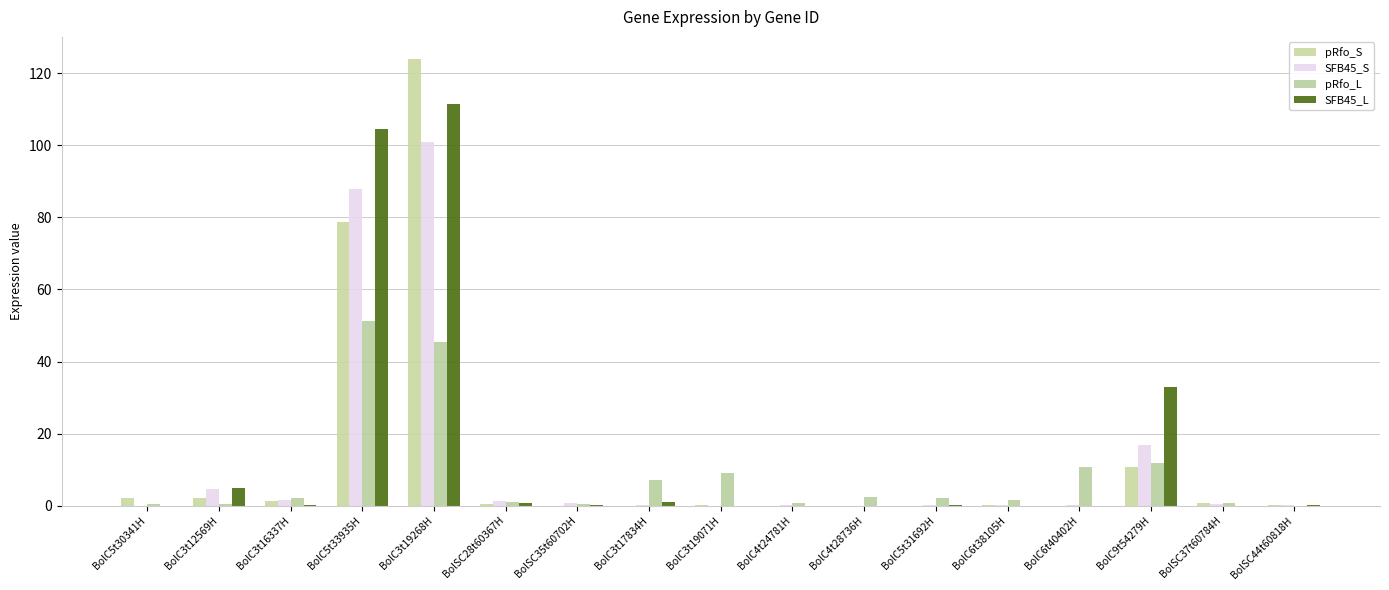

Reading right to left, list all the values displayed in this chart.

pRfo_S: 0.1	0.7	10.8	0.0	0.1	0.0	0.0	0.0	0.1	0.0	0.0	0.4	123.9	78.7	1.3	2.0	2.1
SFB45_S: 0.1	0.4	16.8	0.1	0.1	0.1	0.0	0.1	0.0	0.1	0.8	1.4	101.0	87.8	1.6	4.6	0.0
pRfo_L: 0.0	0.9	11.9	10.8	1.5	2.1	2.3	0.6	9.1	7.1	0.4	0.9	45.5	51.1	2.1	0.5	0.4
SFB45_L: 0.2	0.0	33.0	0.0	0.0	0.1	0.0	0.0	0.0	1.1	0.1	0.8	111.5	104.4	0.3	4.9	0.0